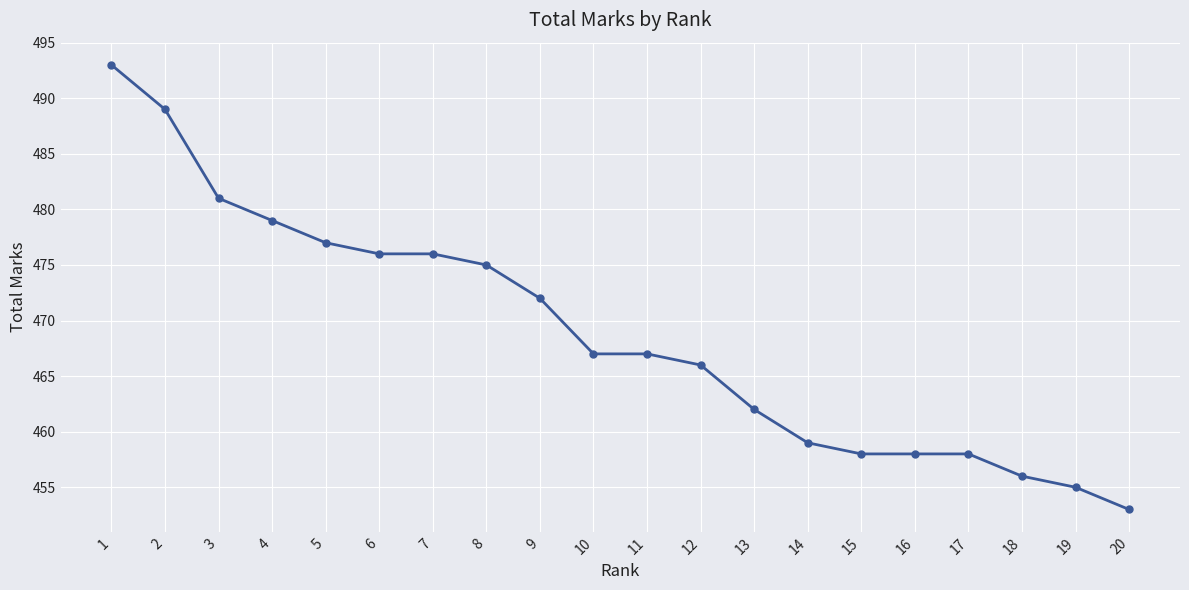

Reading right to left, list all the values displayed in this chart.

453	455	456	458	458	458	459	462	466	467	467	472	475	476	476	477	479	481	489	493